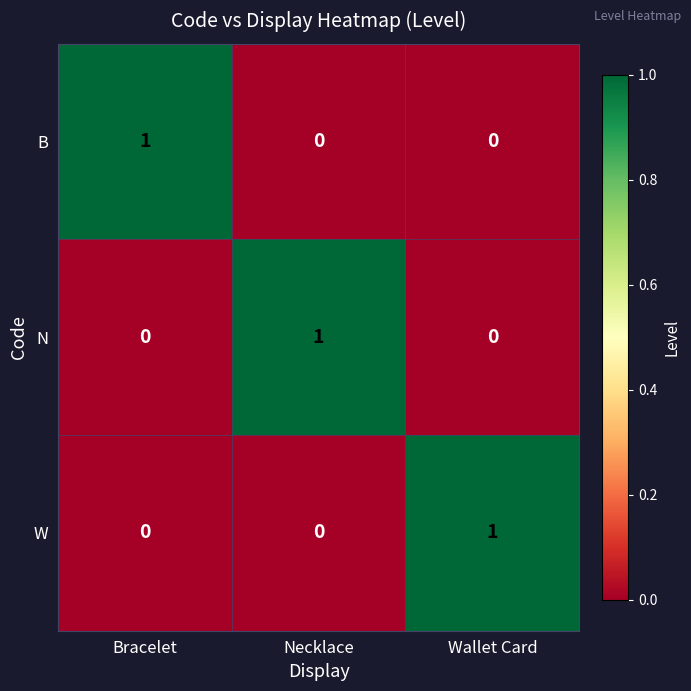

How many values in N are above zero?

1